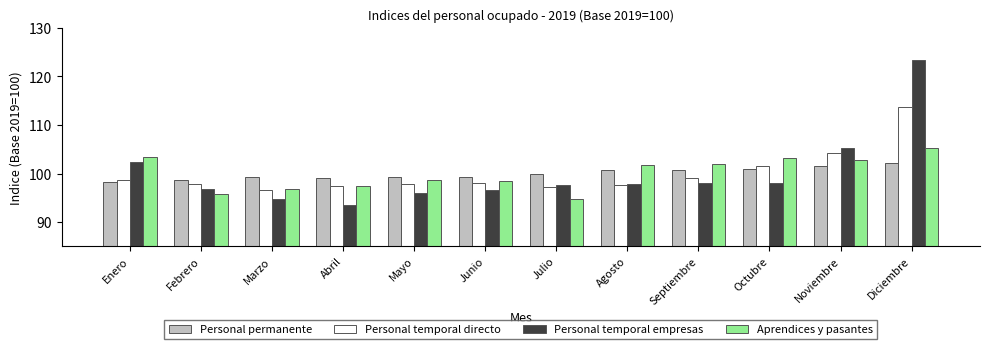

Are the bars horizontal?

No